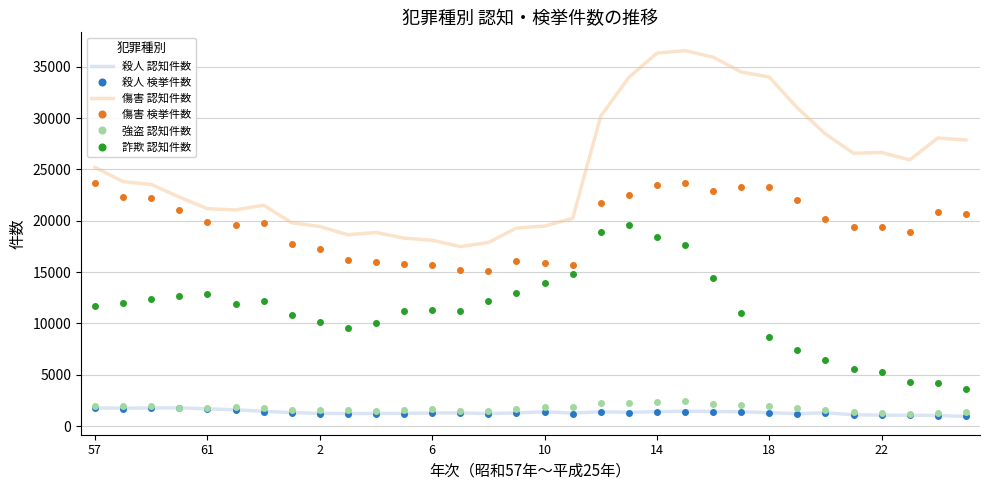

Which series has the widest spread of values?

傷害 認知件数